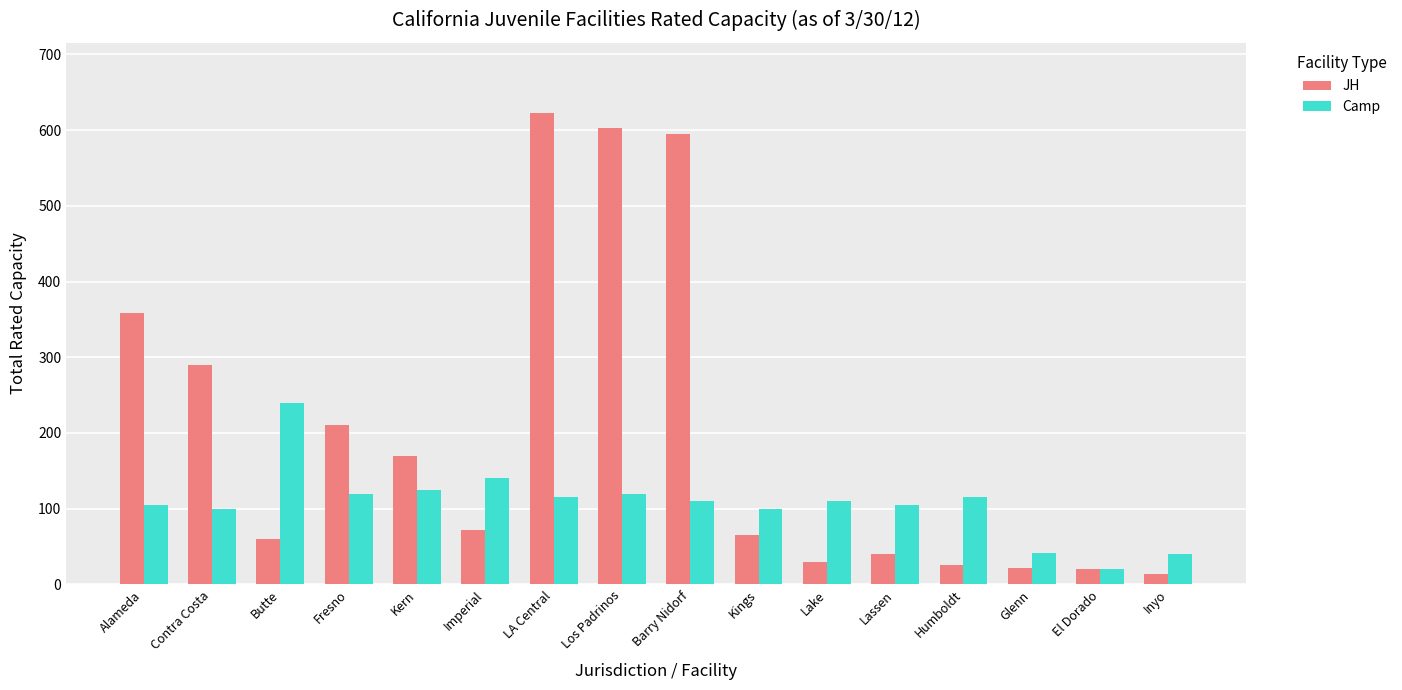

Which series has the largest total across all categories?

JH